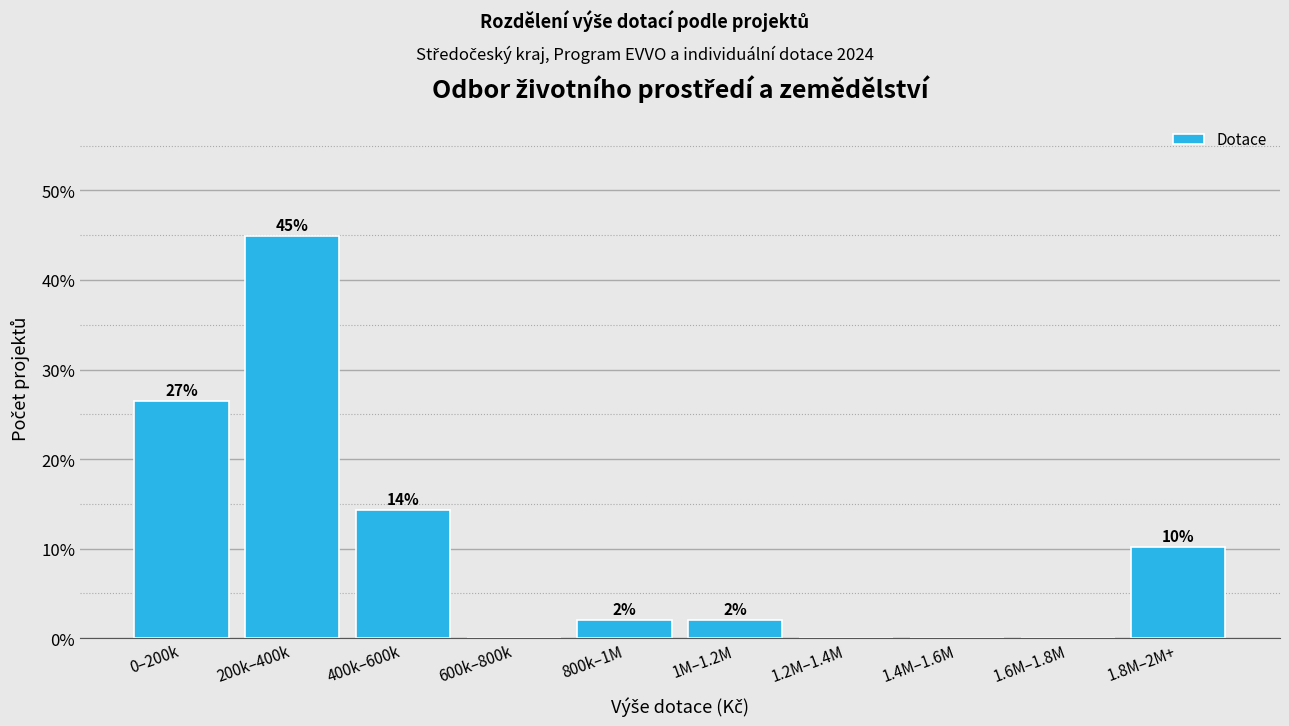

At which category does the chart reach its peak across all series?

200k–400k